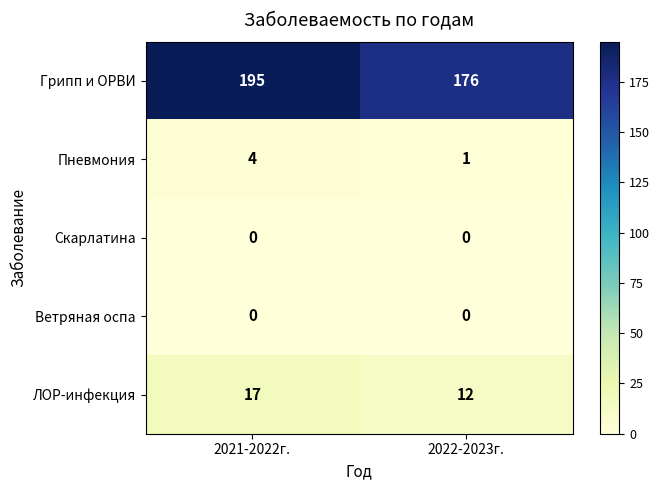

What is the difference between the maximum and minimum values in the Грипп и ОРВИ series?

19